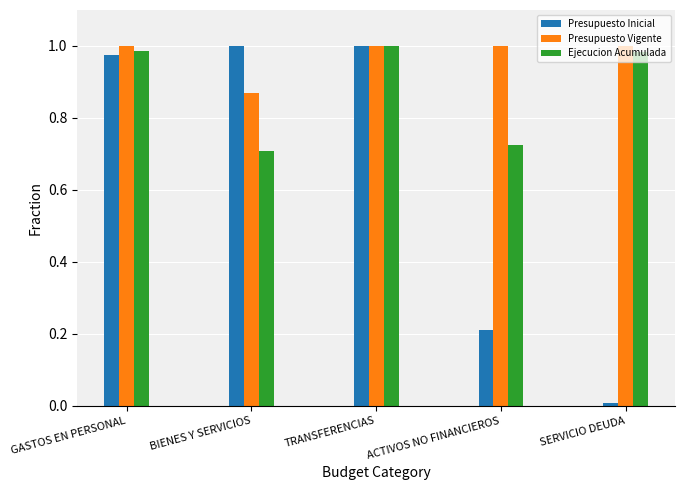

What is the sum of all Ejecucion Acumulada values?

4.4